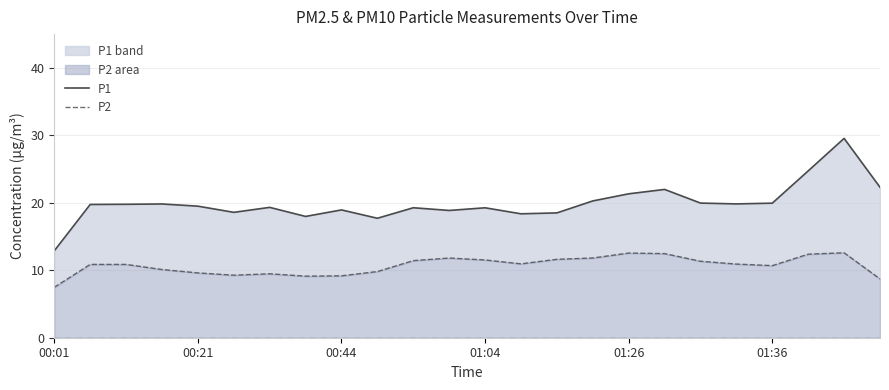

Reading left to right, list all the values displayed in this chart.

P1: 12.9	19.8	19.8	19.8	19.5	18.6	19.3	18.0	18.9	17.7	19.3	18.9	19.3	18.4	18.5	20.3	21.3	22.0	20.0	19.8	19.9	24.7	29.5	22.3
P2: 7.5	10.9	10.9	10.1	9.6	9.3	9.5	9.1	9.2	9.8	11.4	11.8	11.5	10.9	11.6	11.8	12.5	12.5	11.3	10.9	10.7	12.4	12.6	8.7